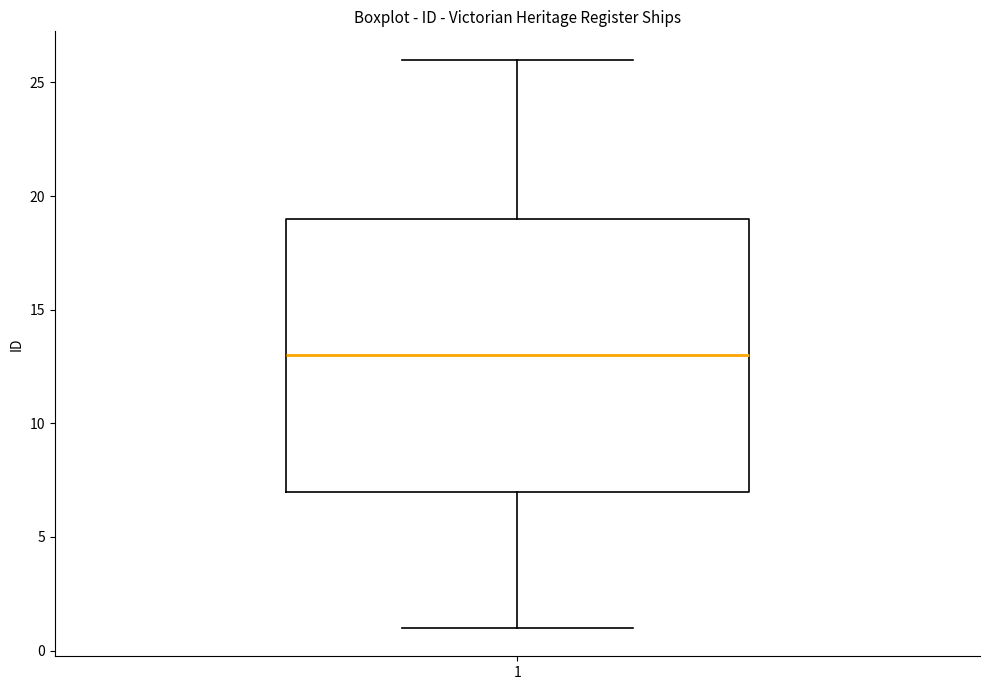

Where does the lower whisker of the box at x = 1 end on the y-axis? The values are not printed on the chart, so give them approximately, as read against the axis.

1